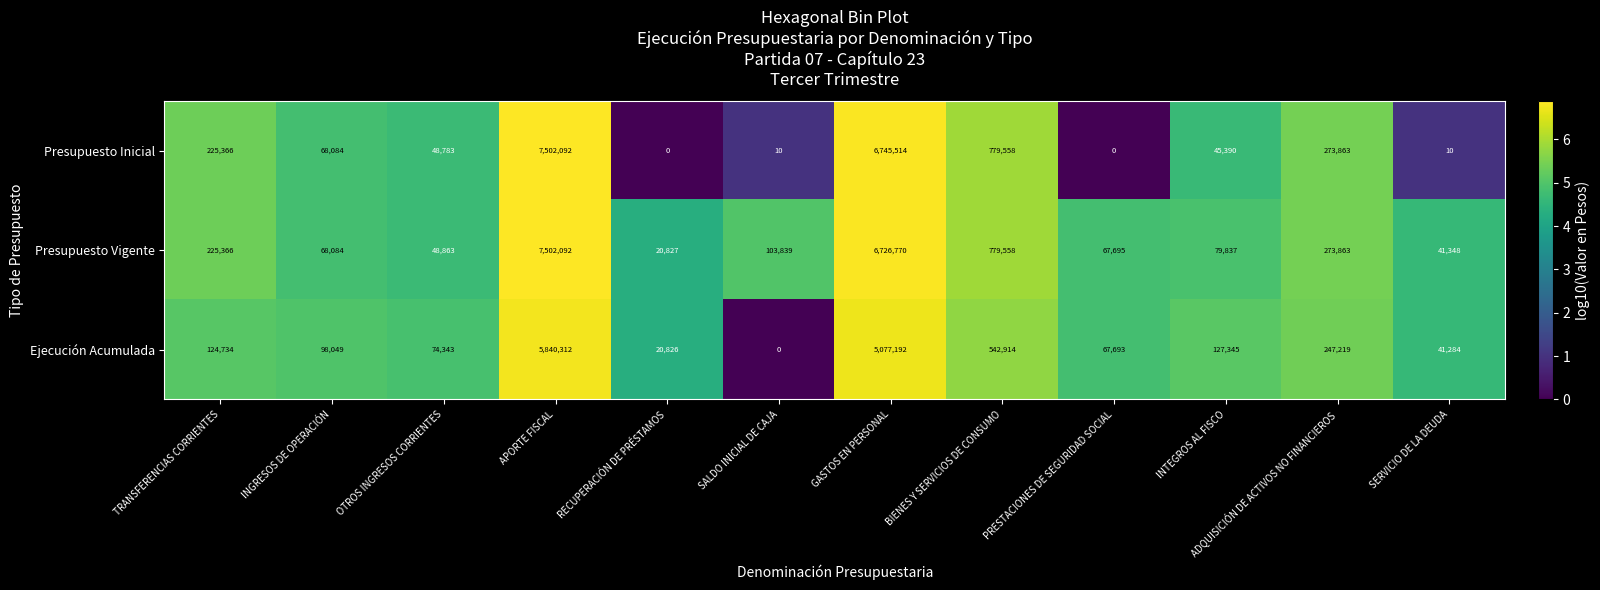

Is the value of Ejecución Acumulada at SALDO INICIAL DE CAJA greater than the value of Presupuesto Vigente at SERVICIO DE LA DEUDA?

No